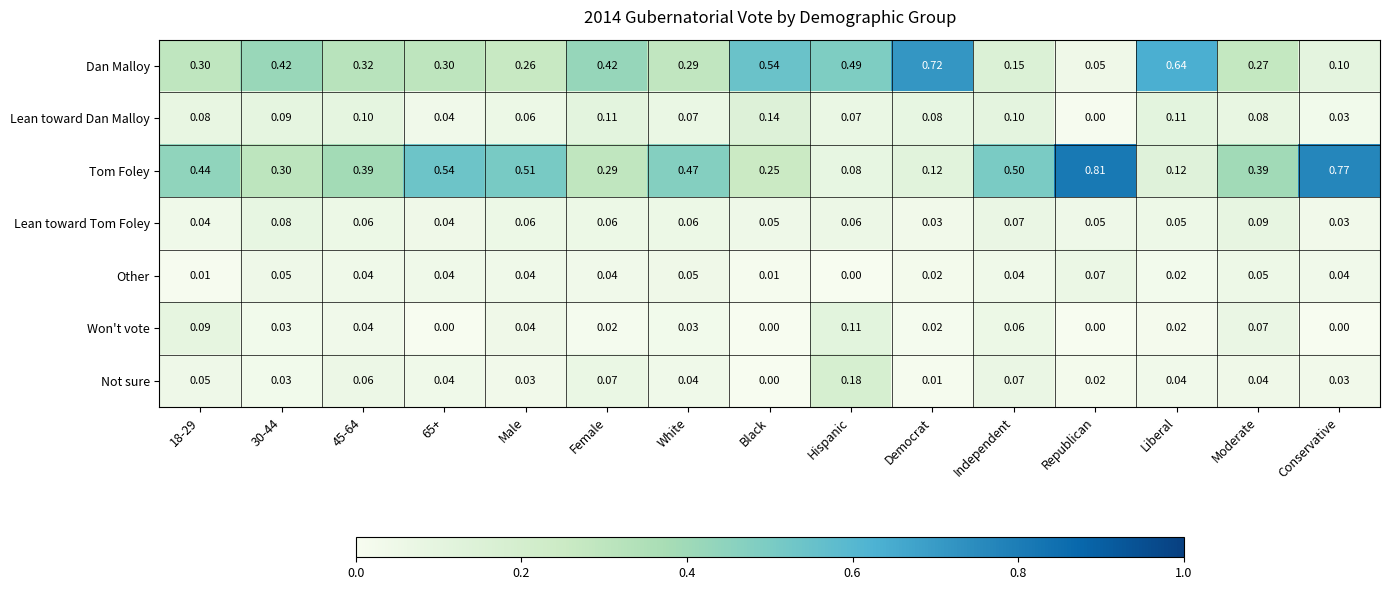

Where is Dan Malloy nearest to the value 0?

Republican